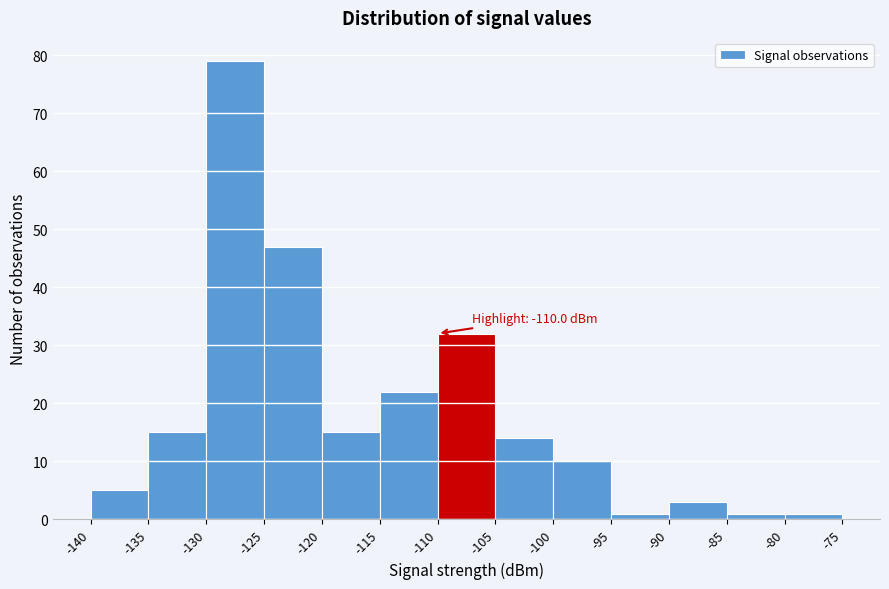

Which range on the x-axis has the tallest bar?

-130 to -125